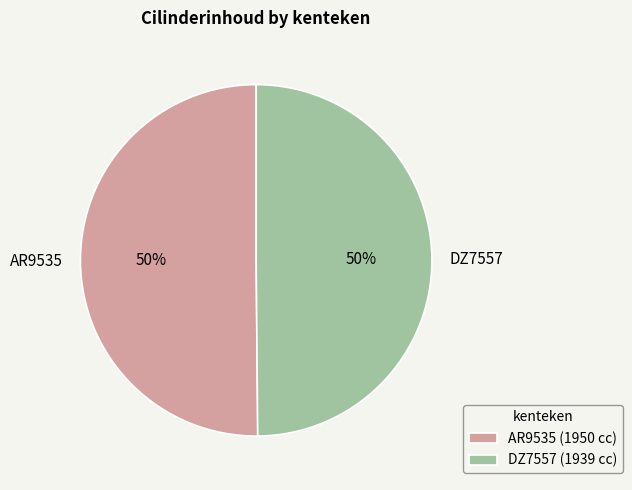

What is the ratio of the value at AR9535 to the value at DZ7557?

1.0